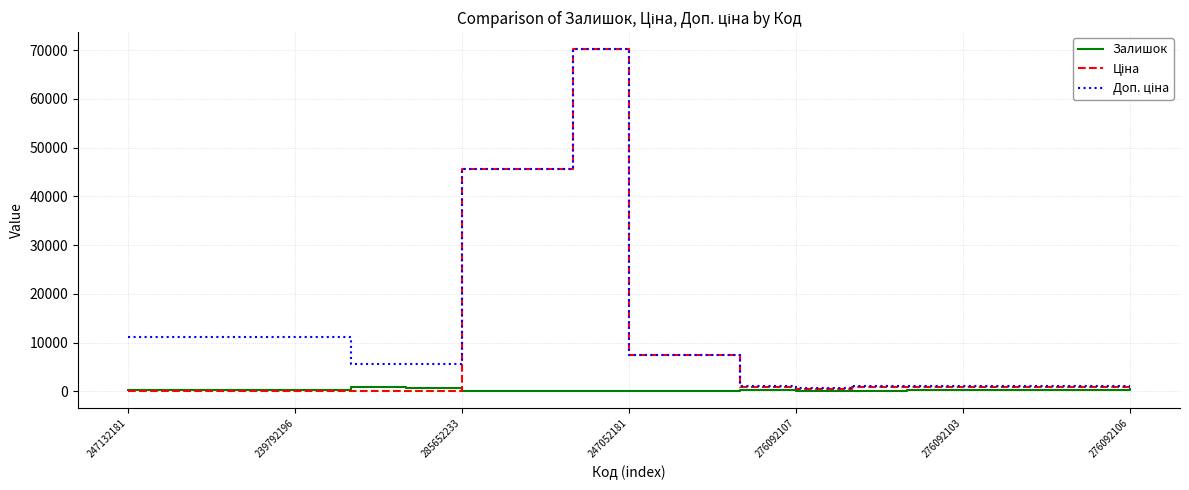

What is the maximum value shown in the chart?

70181.6